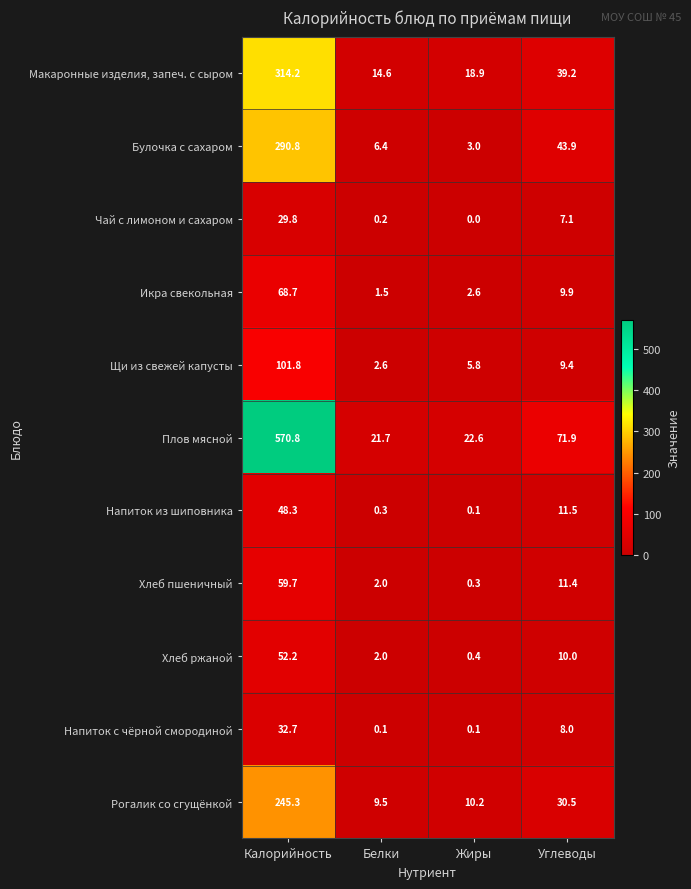

The Рогалик со сгущёнкой series shows 77.3 at Калорийность. True or false?

False